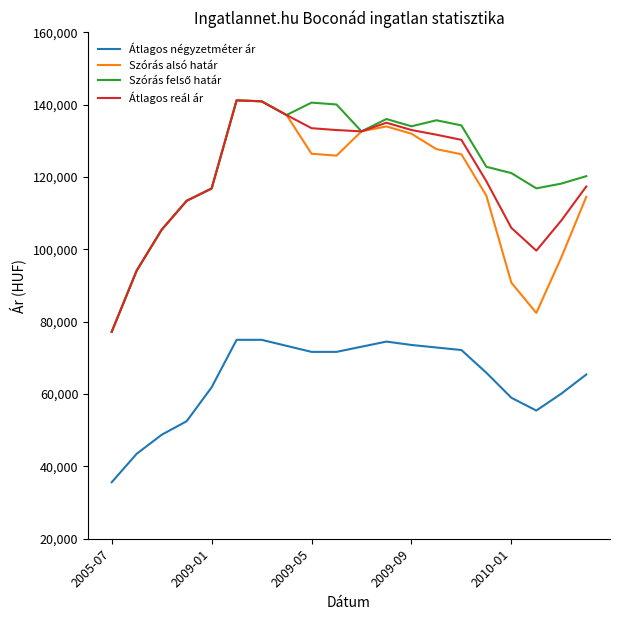

What is the minimum value shown in the chart?

35616